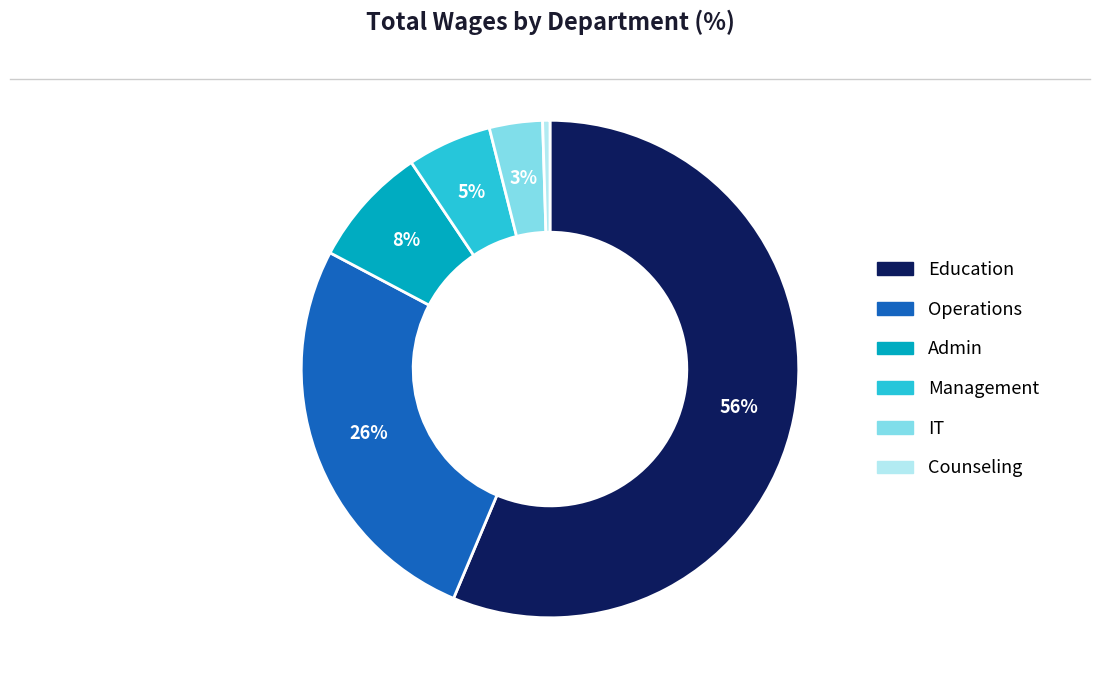

Does Education represent more than half of the total?

Yes